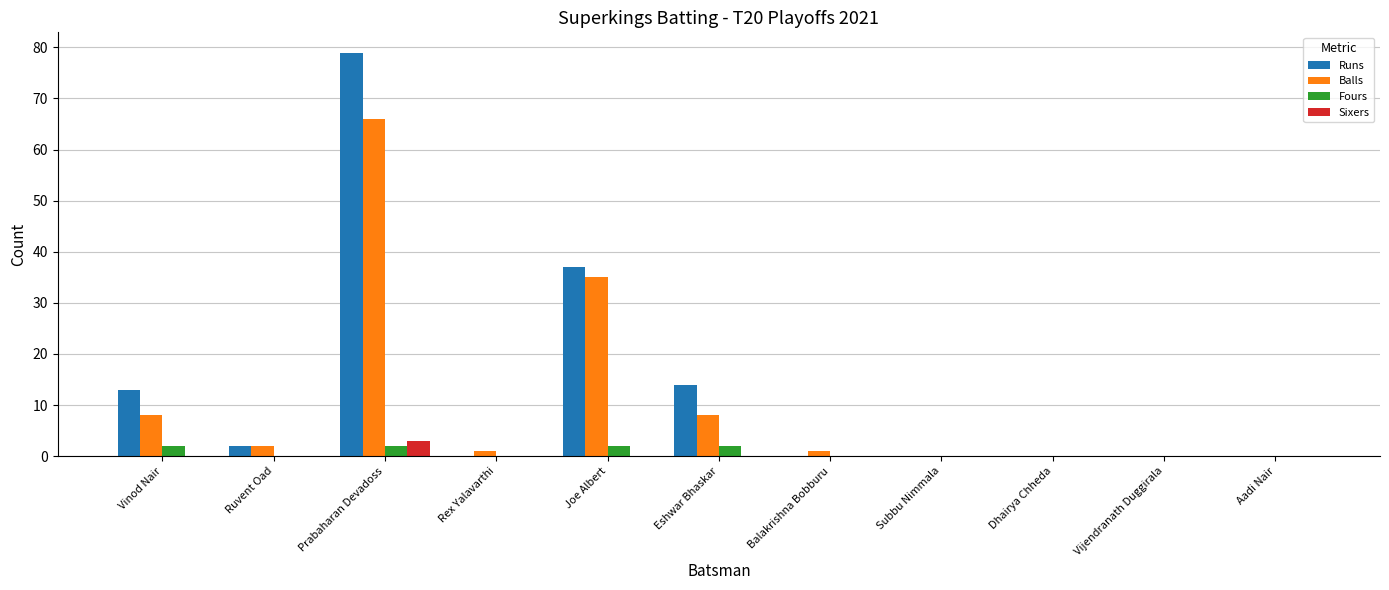

Reading left to right, what are all the values shown in this chart?

Runs: Vinod Nair=13	Ruvent Oad=2	Prabaharan Devadoss=79	Rex Yalavarthi=0	Joe Albert=37	Eshwar Bhaskar=14	Balakrishna Bobburu=0	Subbu Nimmala=0	Dhairya Chheda=0	Vijendranath Duggirala=0	Aadi Nair=0
Balls: Vinod Nair=8	Ruvent Oad=2	Prabaharan Devadoss=66	Rex Yalavarthi=1	Joe Albert=35	Eshwar Bhaskar=8	Balakrishna Bobburu=1	Subbu Nimmala=0	Dhairya Chheda=0	Vijendranath Duggirala=0	Aadi Nair=0
Fours: Vinod Nair=2	Ruvent Oad=0	Prabaharan Devadoss=2	Rex Yalavarthi=0	Joe Albert=2	Eshwar Bhaskar=2	Balakrishna Bobburu=0	Subbu Nimmala=0	Dhairya Chheda=0	Vijendranath Duggirala=0	Aadi Nair=0
Sixers: Vinod Nair=0	Ruvent Oad=0	Prabaharan Devadoss=3	Rex Yalavarthi=0	Joe Albert=0	Eshwar Bhaskar=0	Balakrishna Bobburu=0	Subbu Nimmala=0	Dhairya Chheda=0	Vijendranath Duggirala=0	Aadi Nair=0